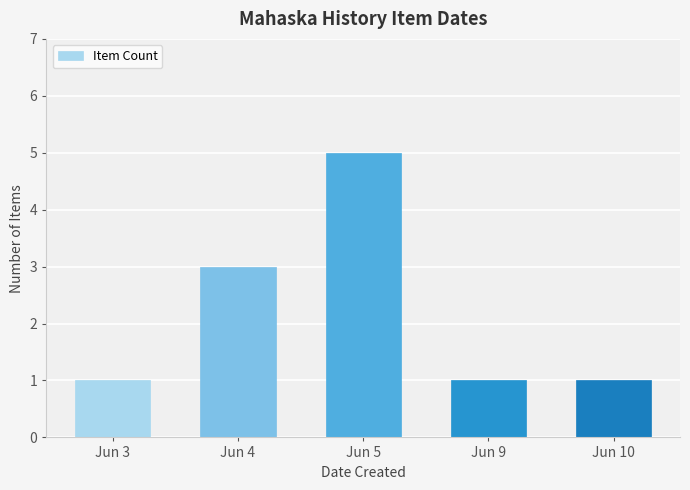

What is the minimum value shown in the chart?

1